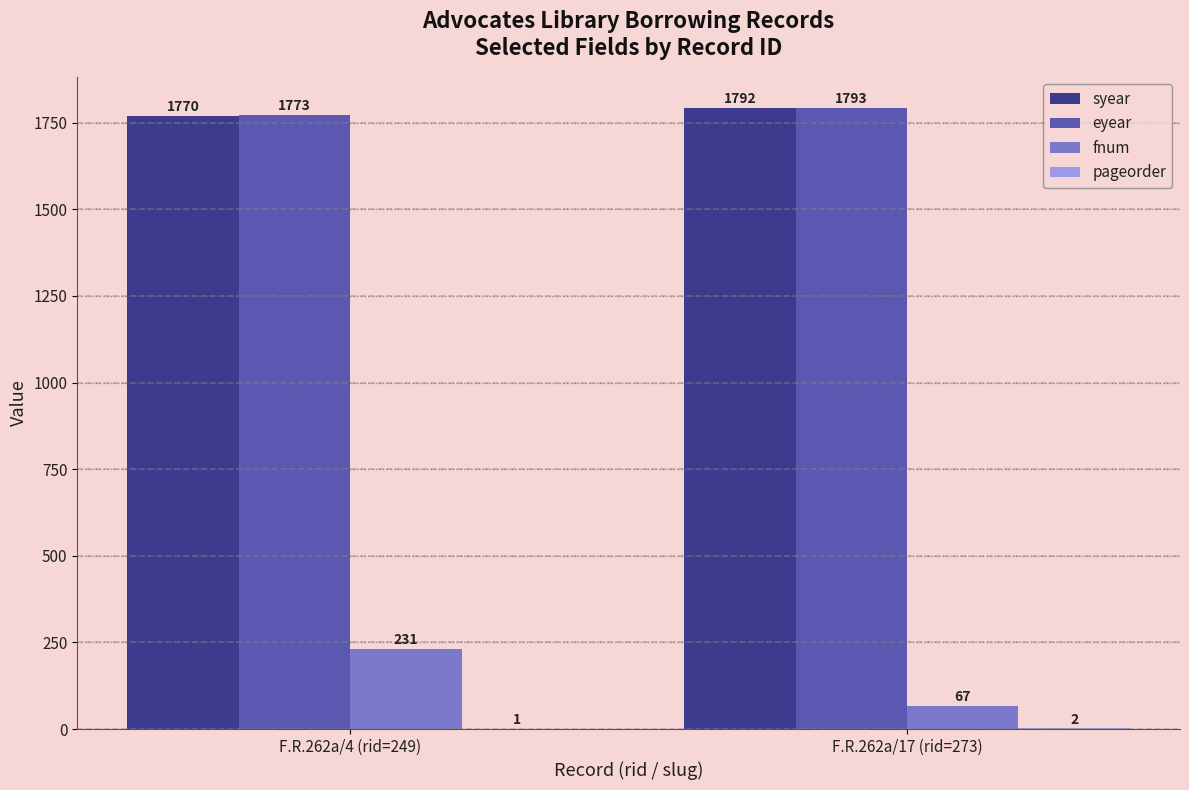

What is the maximum value shown in the chart?

1793